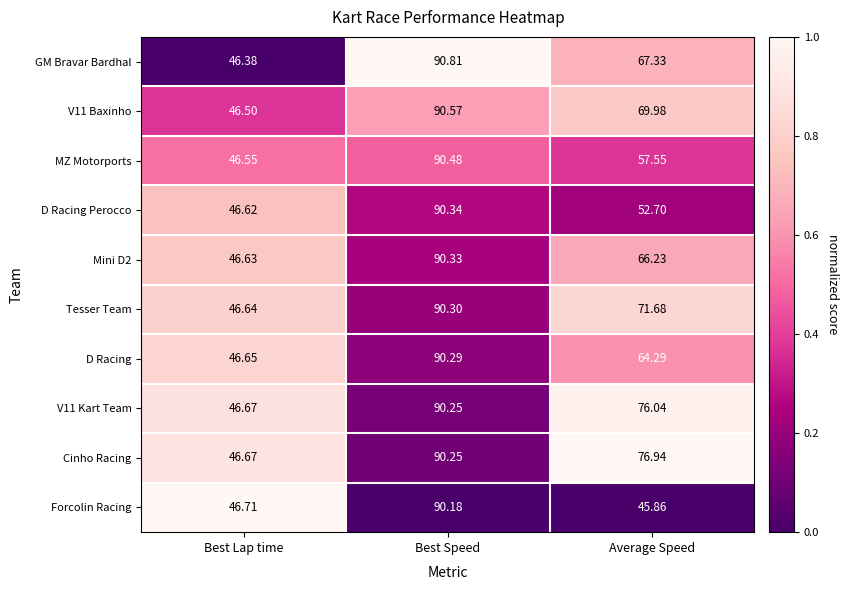

At which category does the chart reach its minimum across all series?

Average Speed